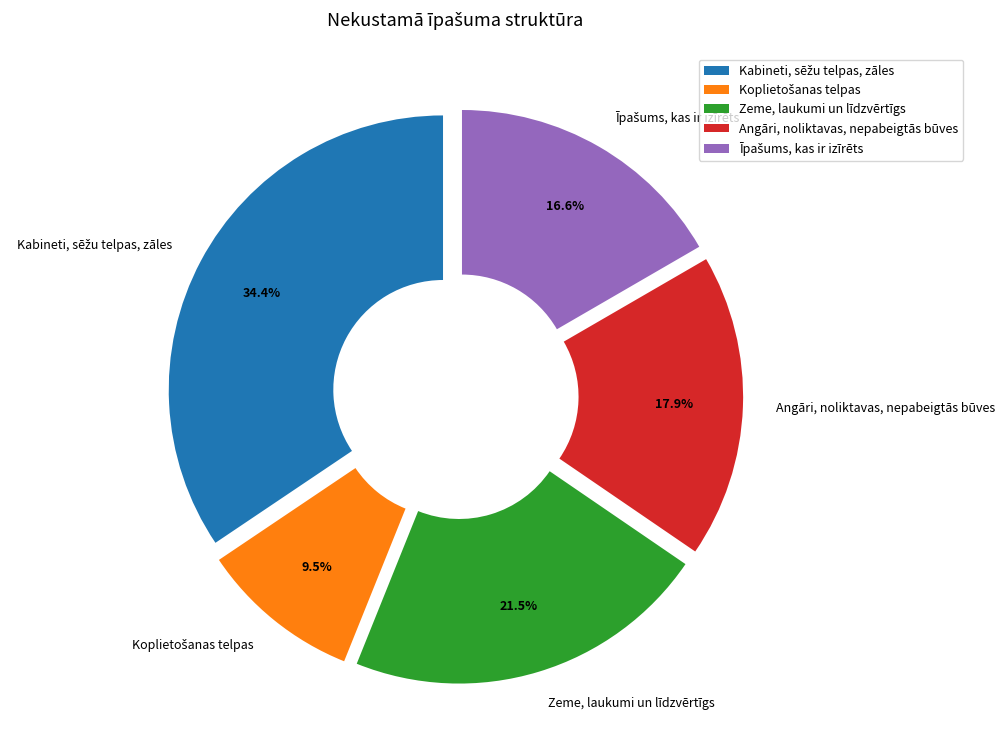

What percentage is the Angāri, noliktavas, nepabeigtās būves slice, to the nearest percent?

18%